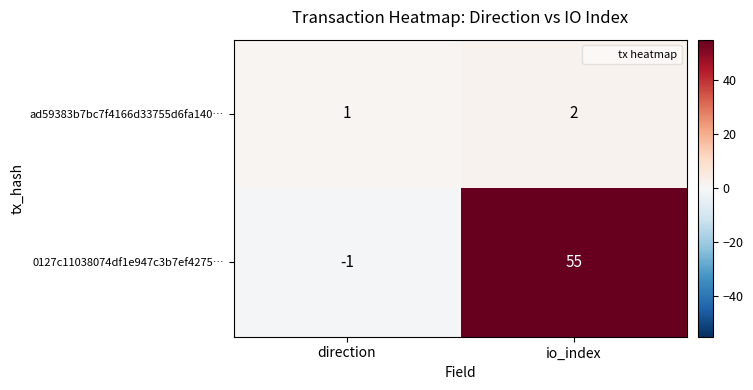

At which label is 0127c11038074df1e947c3b7ef4275… closest to 27?

direction